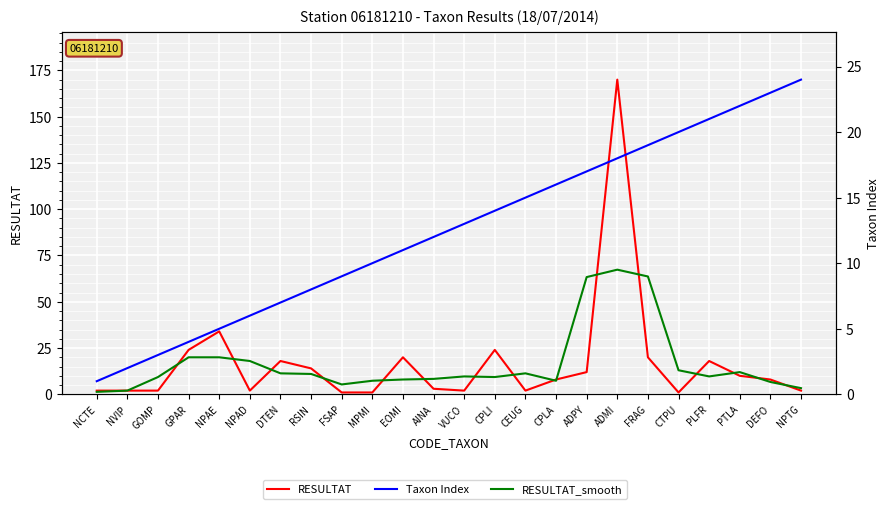

List the series in order of their peak value, lowest first.

Taxon Index, RESULTAT_smooth, RESULTAT